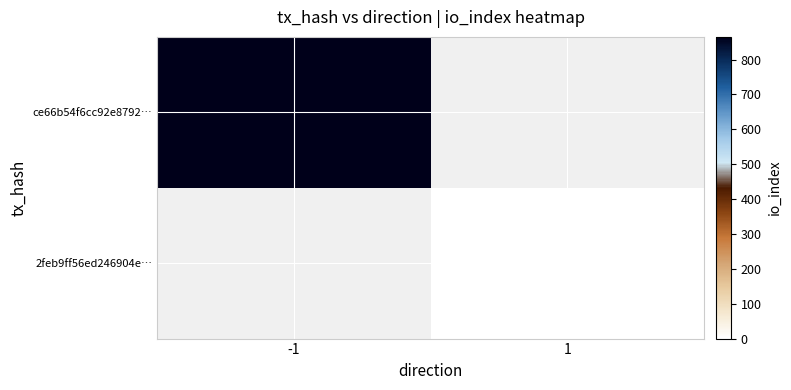

At which category does the chart reach its minimum across all series?

1